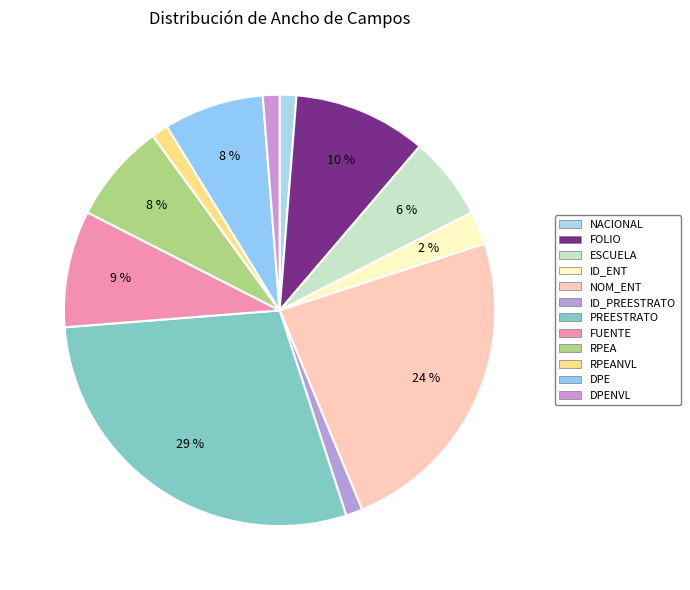

Does any single category account for the majority?

No